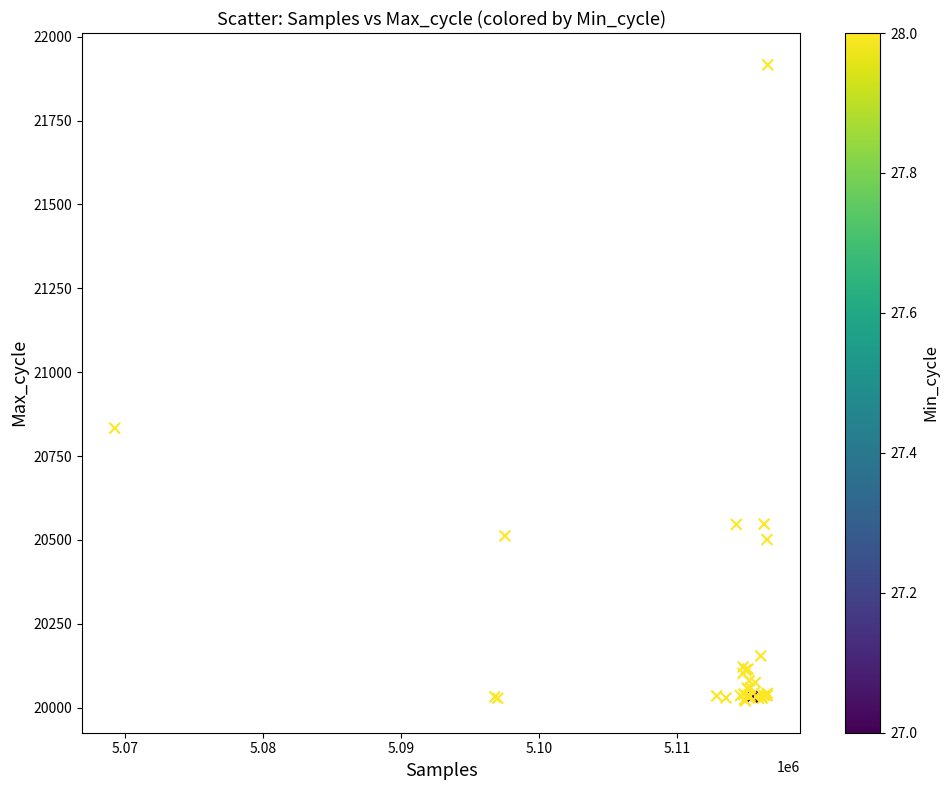

What Y value in the scatter plot is closest to 20968?

20833